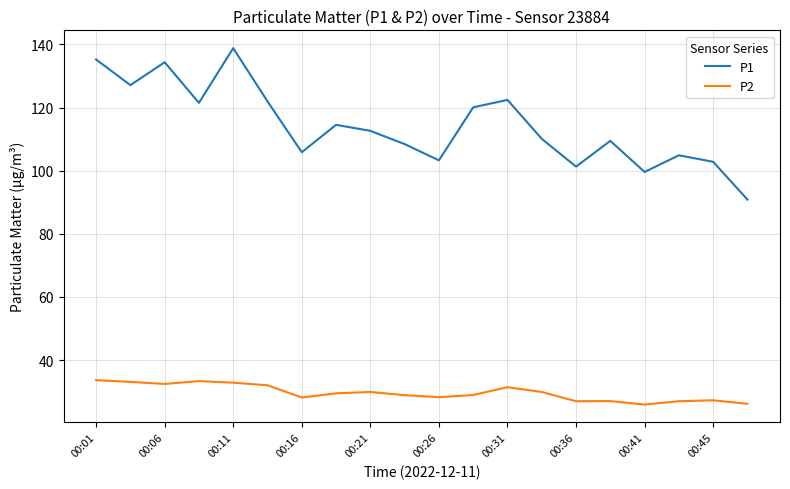

Rank the series by their maximum value, from highest to lowest.

P1, P2